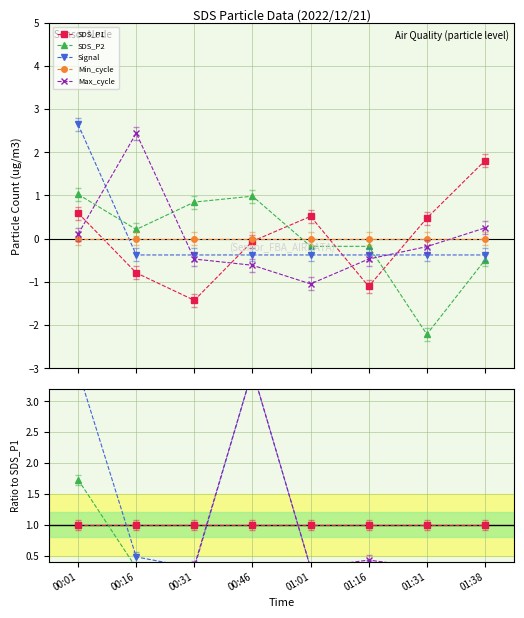

What is the label of the 7th point from the left?

01:31